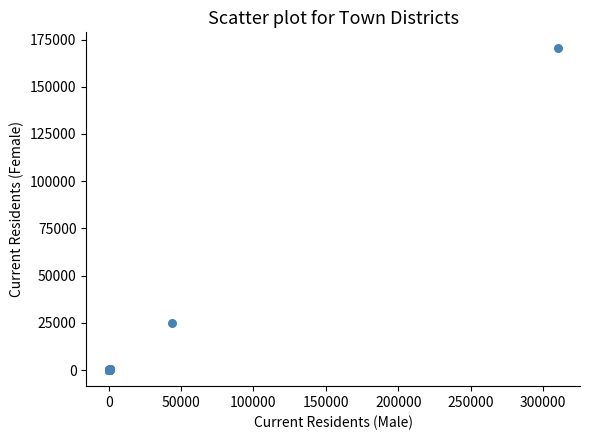

What Y value in the scatter plot is closest to 85167?

24831